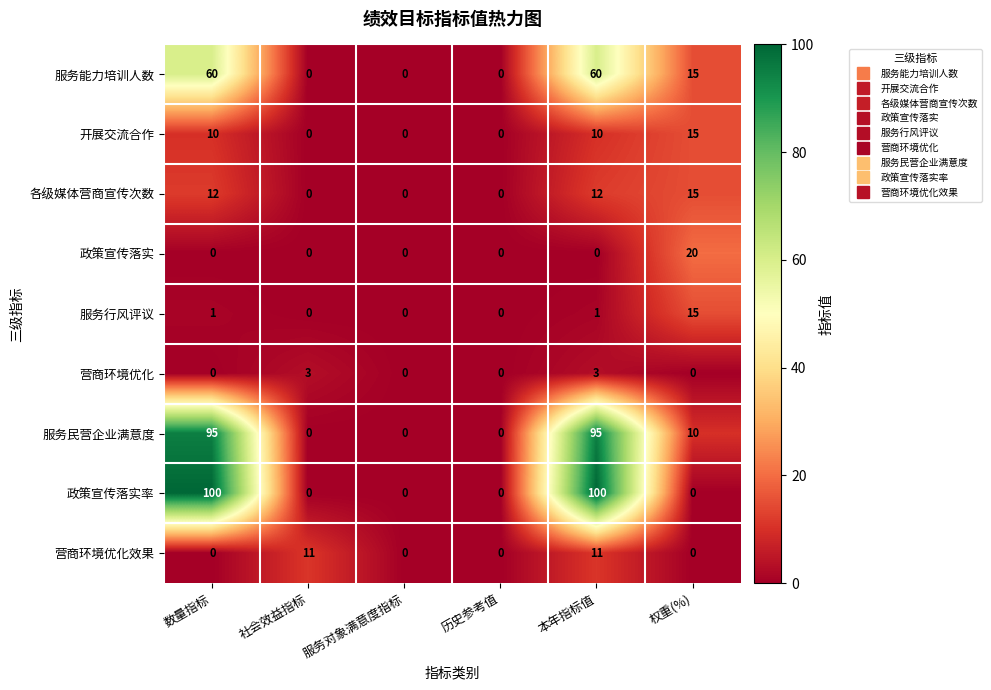

True or false: 营商环境优化 has a value of 0 at 数量指标.

True